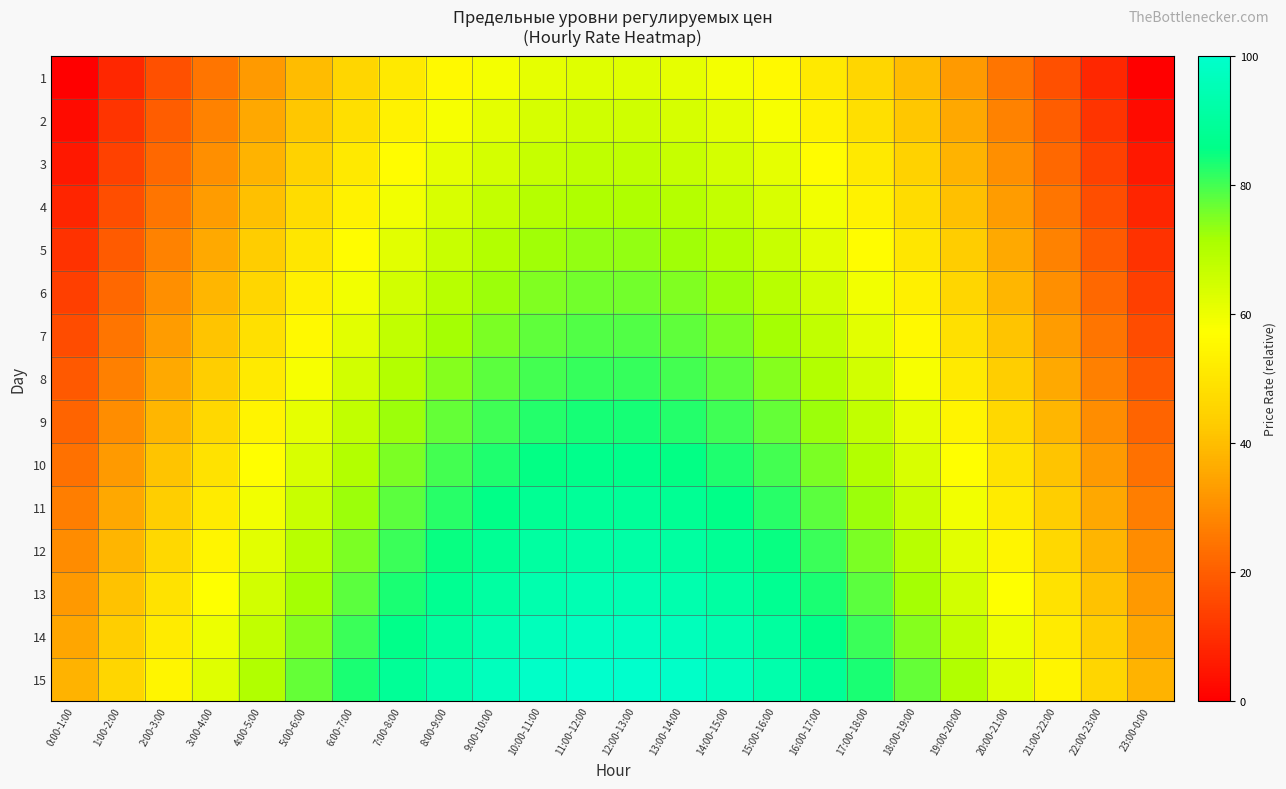

Which has a higher value, 15:00-16:00 or 1:00-2:00?

15:00-16:00